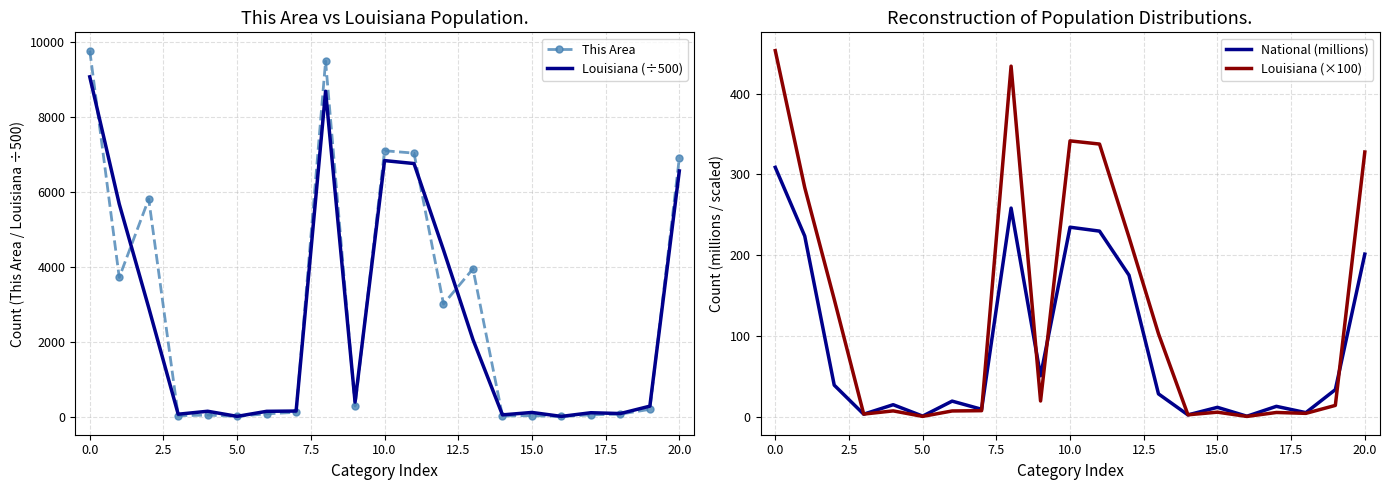

Is it true that This Area equals 3649.4 at 10.0?

False